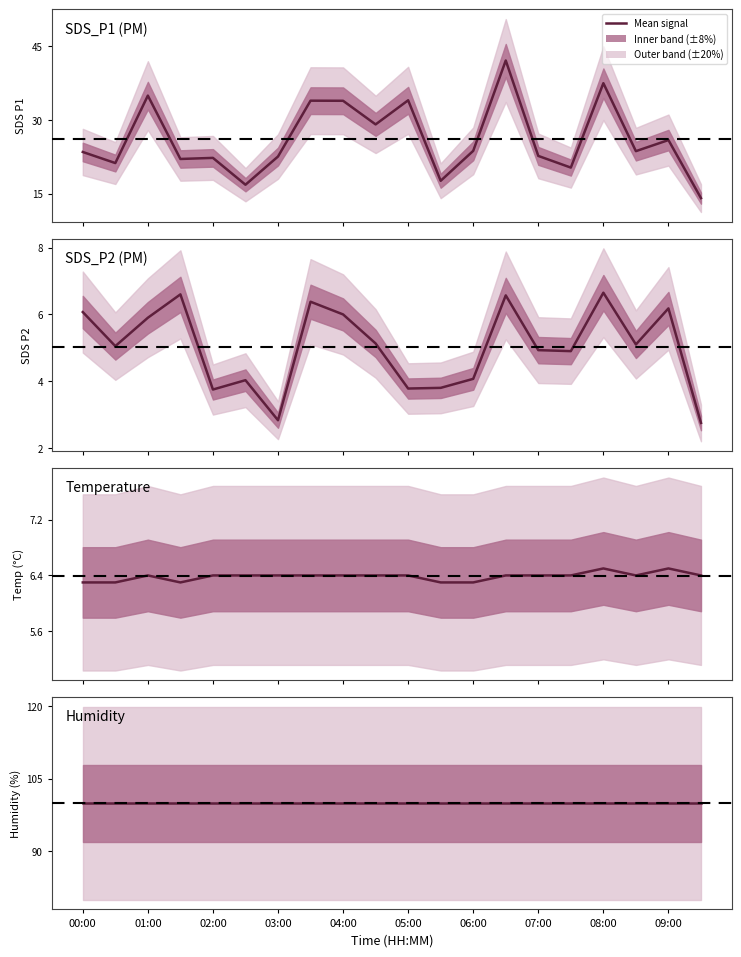

How many data points does each series have?

20